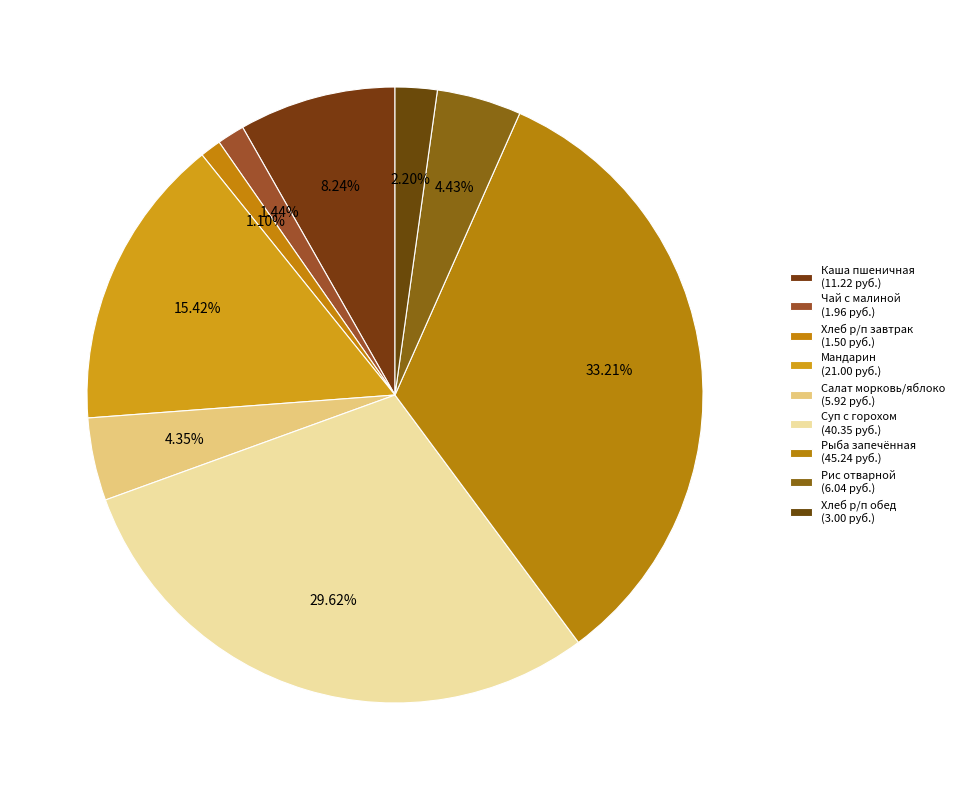

How many slices are in this pie chart?

9